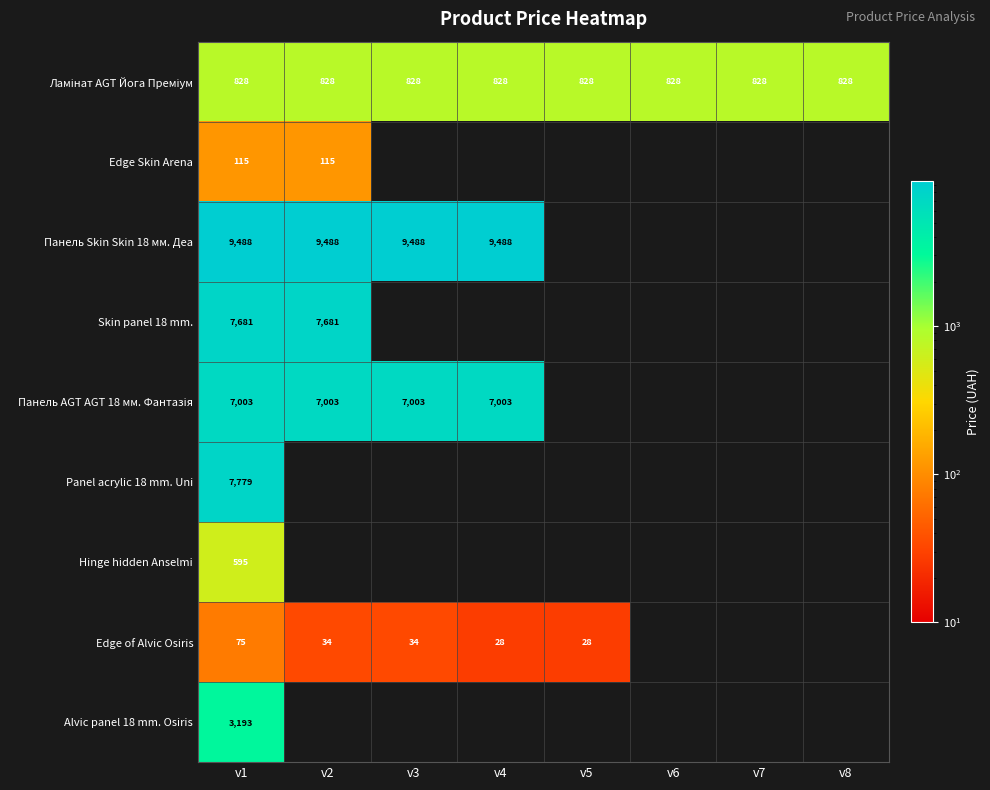

Count the number of data series in this chart.

9